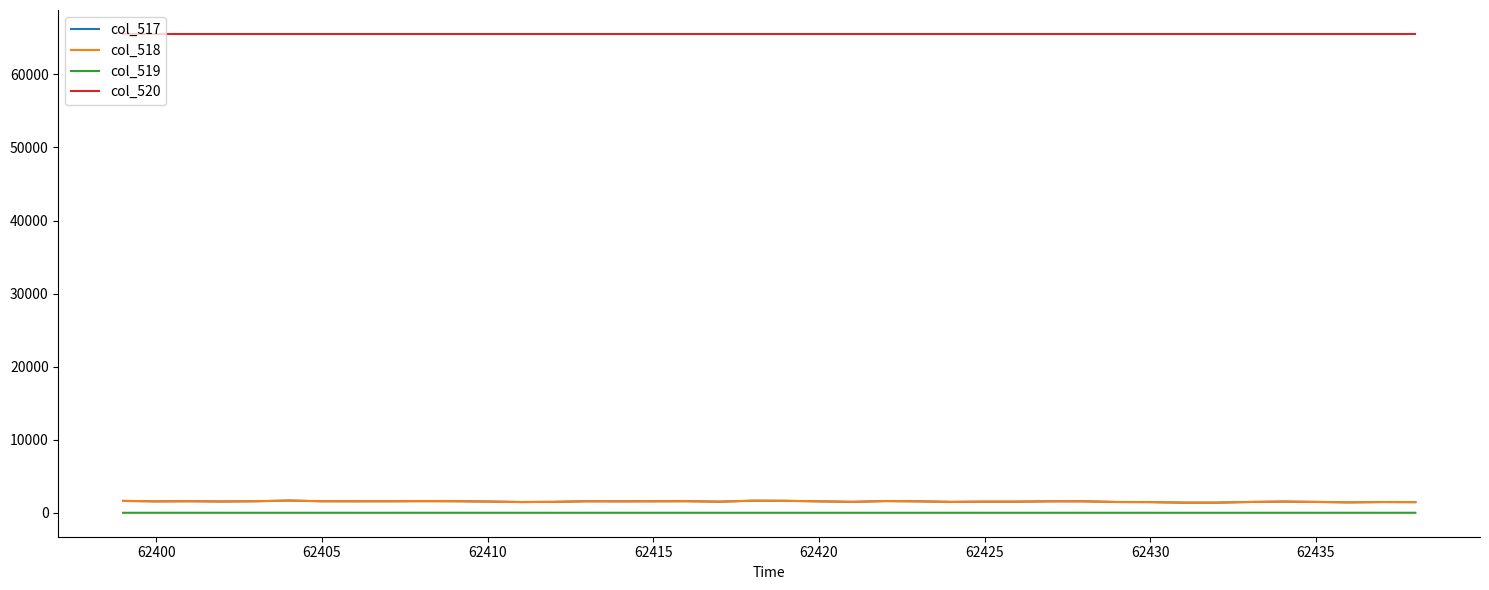

True or false: col_517 and col_520 intersect in this chart.

False